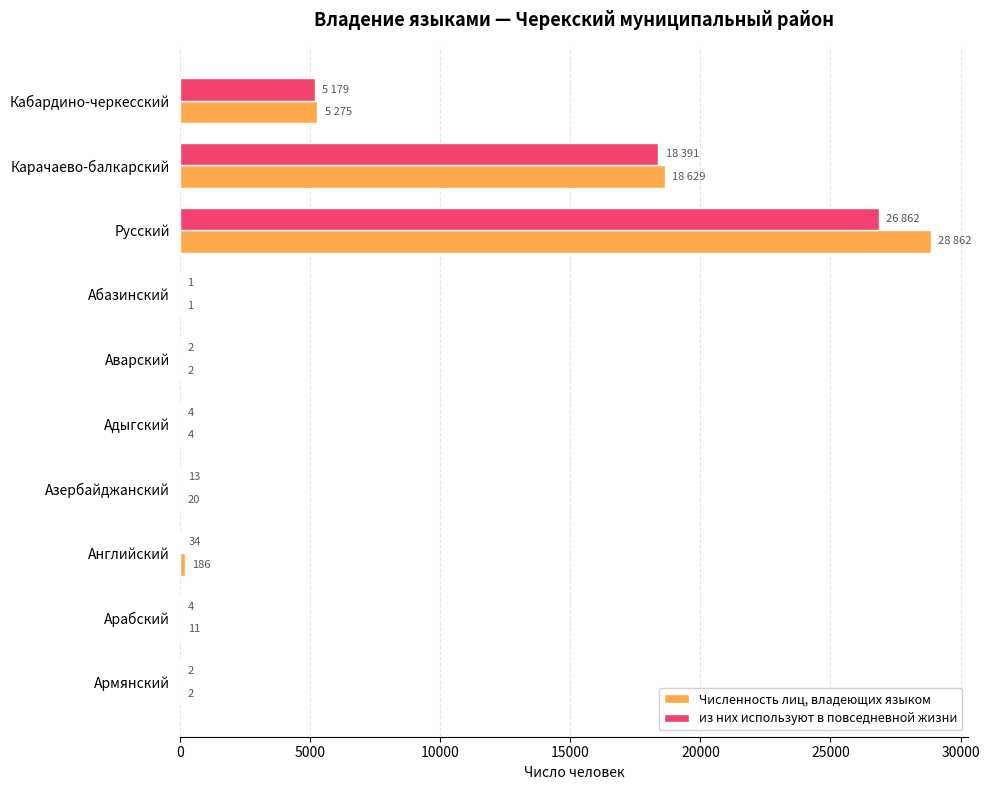

Is the value of Численность лиц, владеющих языком at Арабский greater than the value of из них используют в повседневной жизни at Азербайджанский?

No